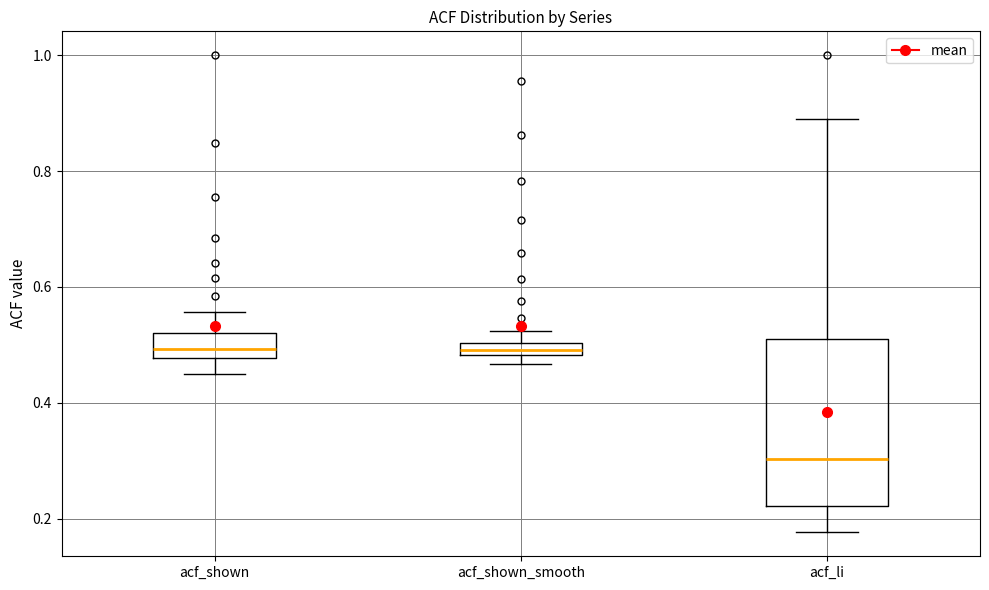

Where does the upper whisker of the box for acf_shown_smooth end on the y-axis? The values are not printed on the chart, so give them approximately, as read against the axis.

0.52